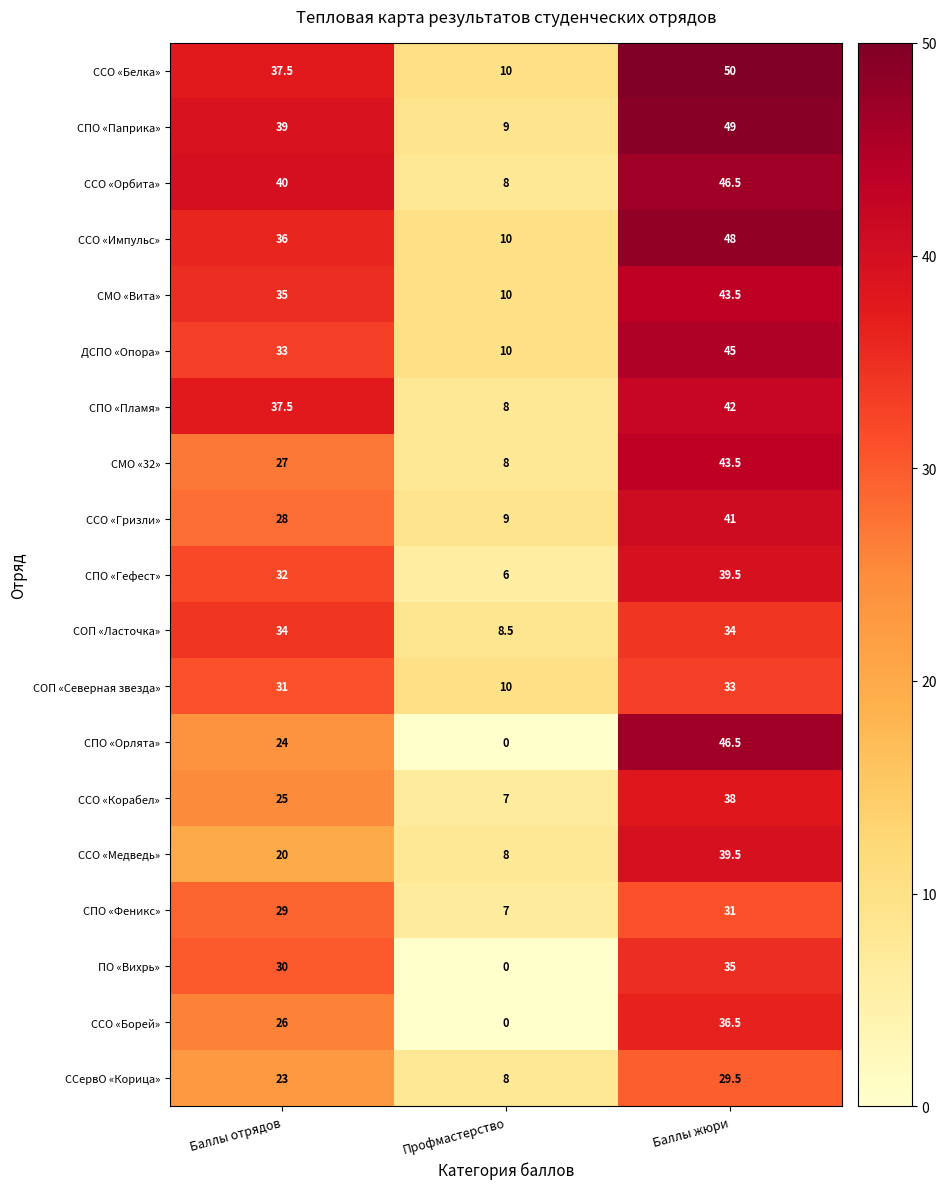

What is the difference between the maximum and minimum values in the СМО «Вита» series?

33.5